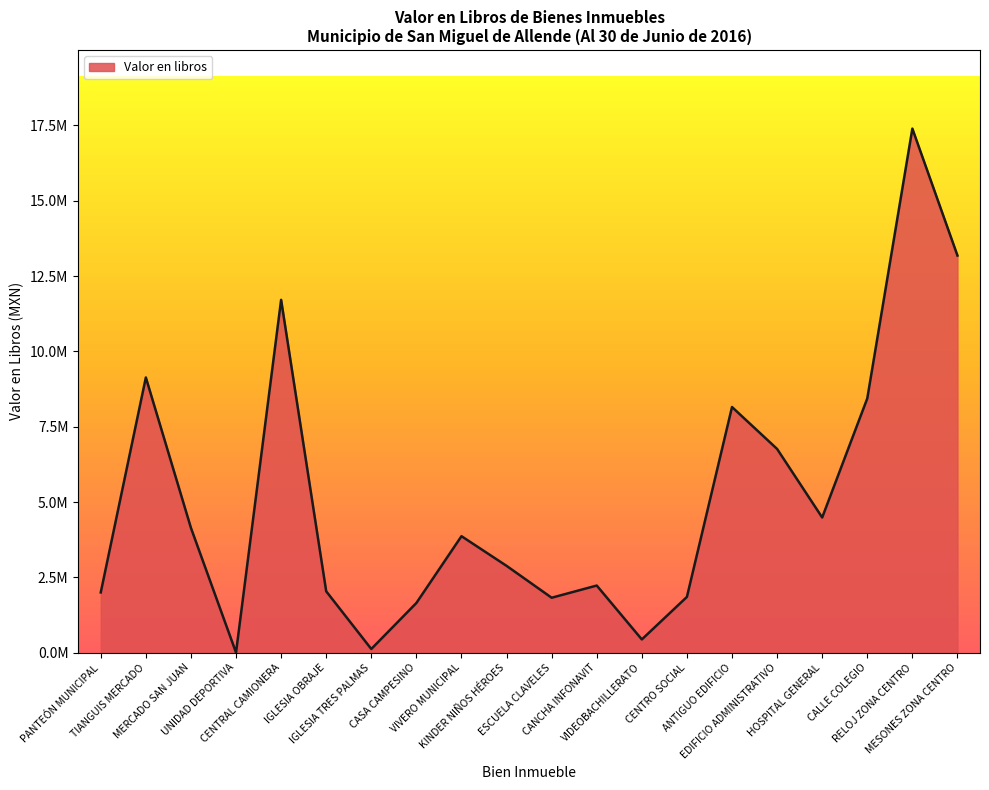

Which has a higher value, IGLESIA TRES PALMAS or VIVERO MUNICIPAL?

VIVERO MUNICIPAL